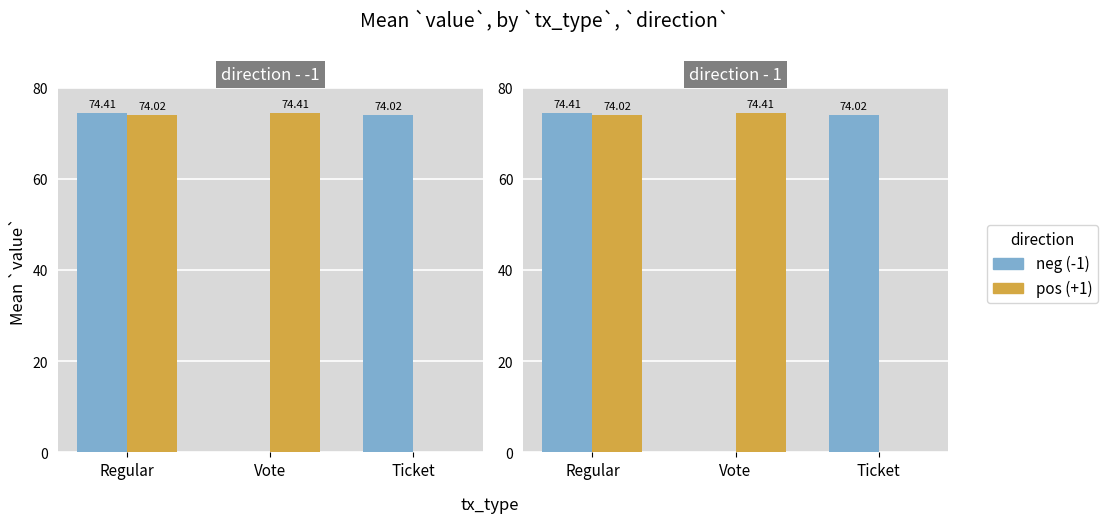

What is the maximum value shown in the chart?

74.4